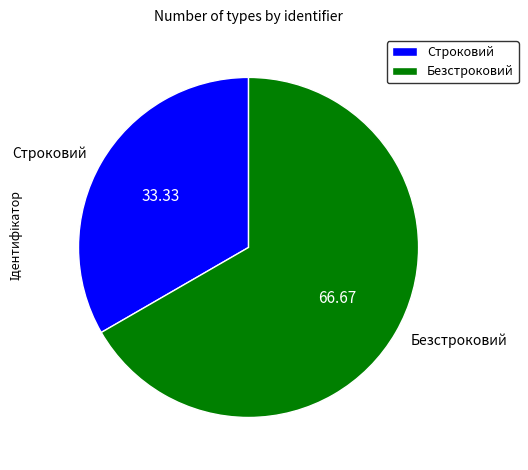

Approximately how many times larger is the value at Безстроковий compared to Строковий?

2.0